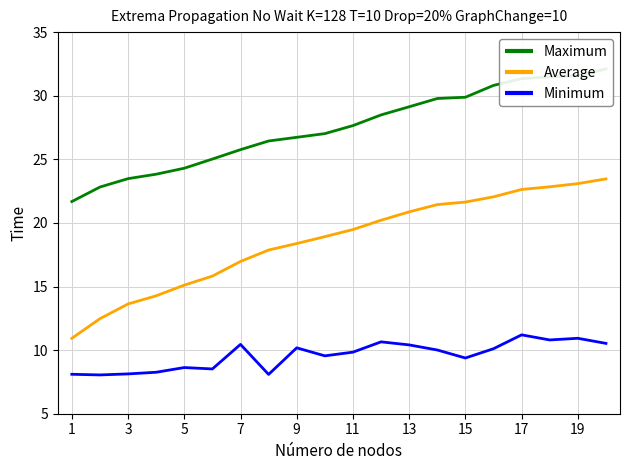

Reading left to right, list all the values displayed in this chart.

Maximum: 21.7	22.8	23.5	23.8	24.3	25.0	25.8	26.4	26.7	27.0	27.6	28.5	29.1	29.8	29.9	30.8	31.3	31.5	31.6	32.1
Average: 10.9	12.5	13.6	14.3	15.1	15.8	17.0	17.9	18.4	18.9	19.5	20.2	20.9	21.4	21.6	22.1	22.6	22.8	23.1	23.5
Minimum: 8.1	8.1	8.1	8.3	8.6	8.5	10.4	8.1	10.2	9.6	9.8	10.7	10.4	10.0	9.4	10.1	11.2	10.8	10.9	10.5